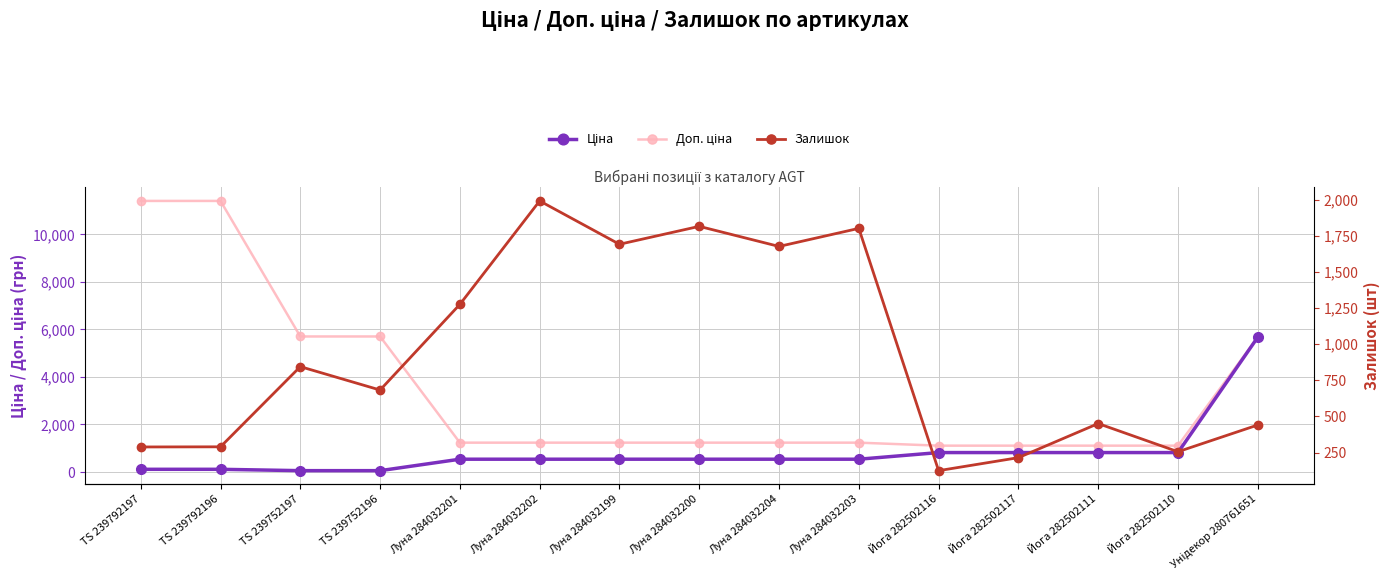

Read the Ціна value at Луна 284032204.

539.0